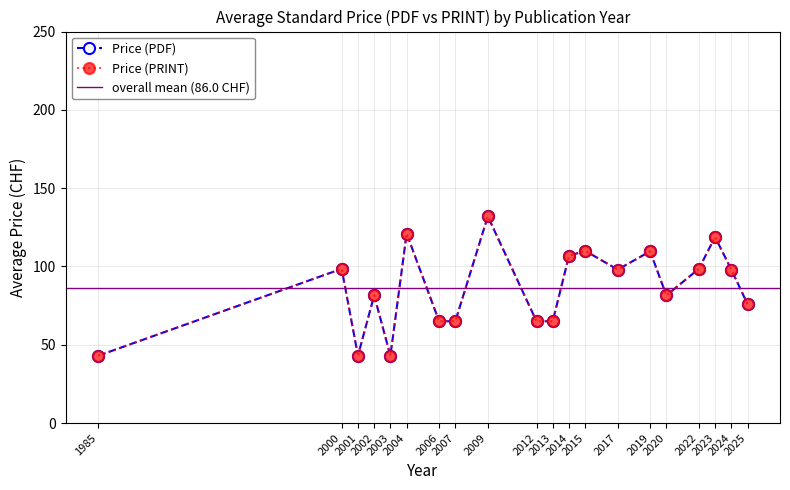

What is the smallest value displayed?

43.0